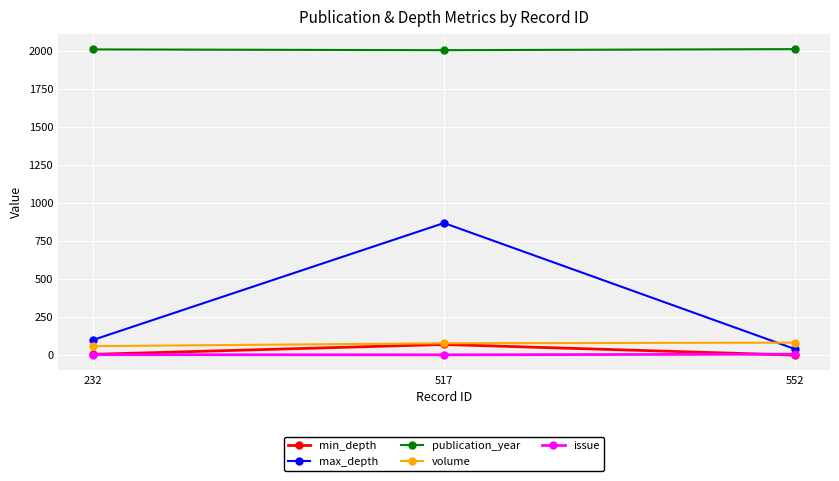

Which series has the largest total across all categories?

publication_year